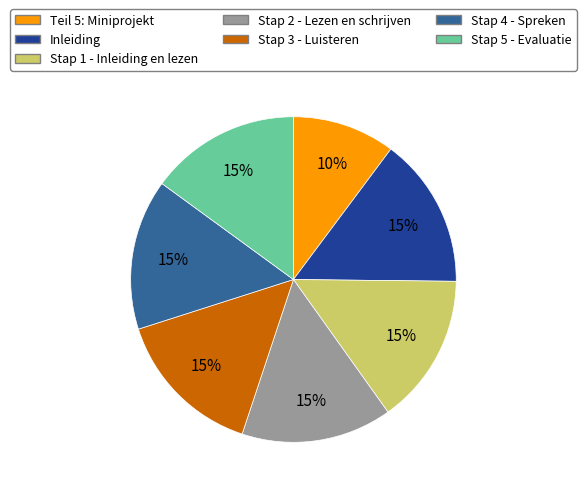

How many segments does this pie chart have?

7